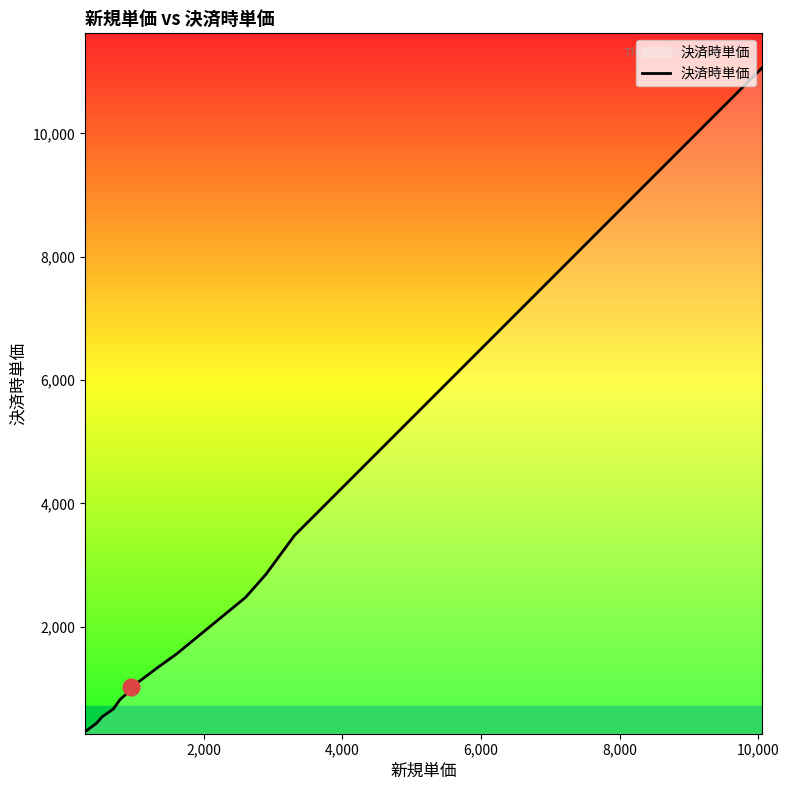

What is the difference between the maximum and minimum values?

10774